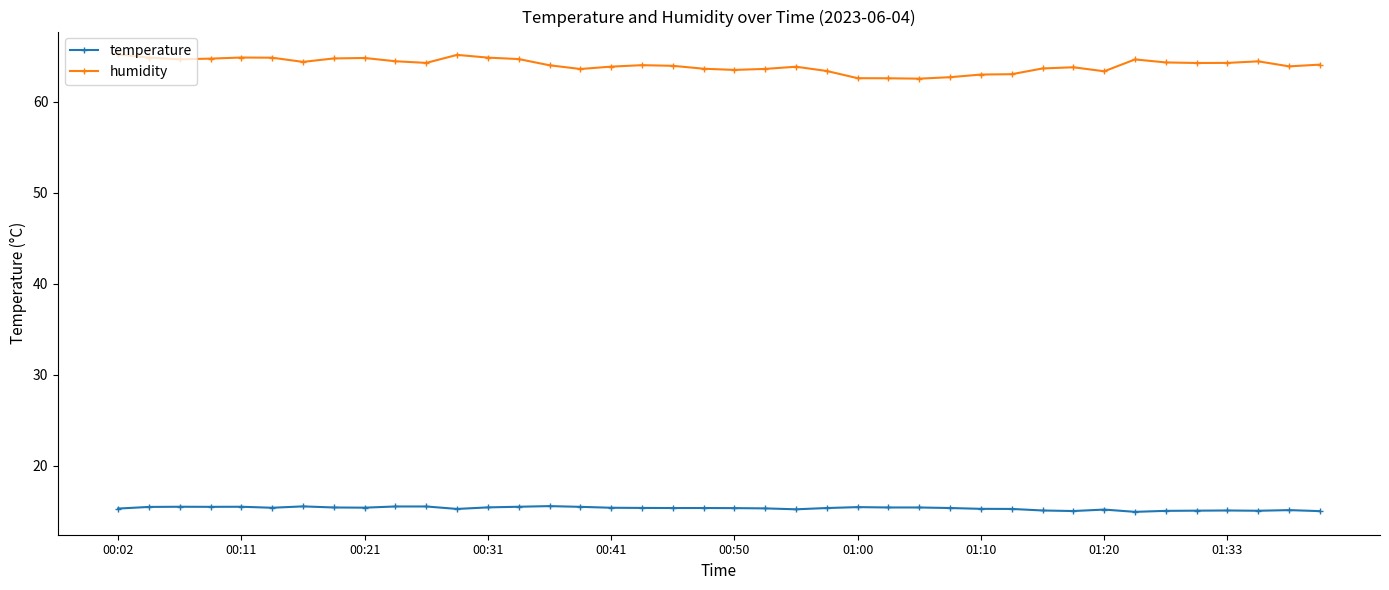

True or false: humidity has more than 0 points higher than both neighbors.

True